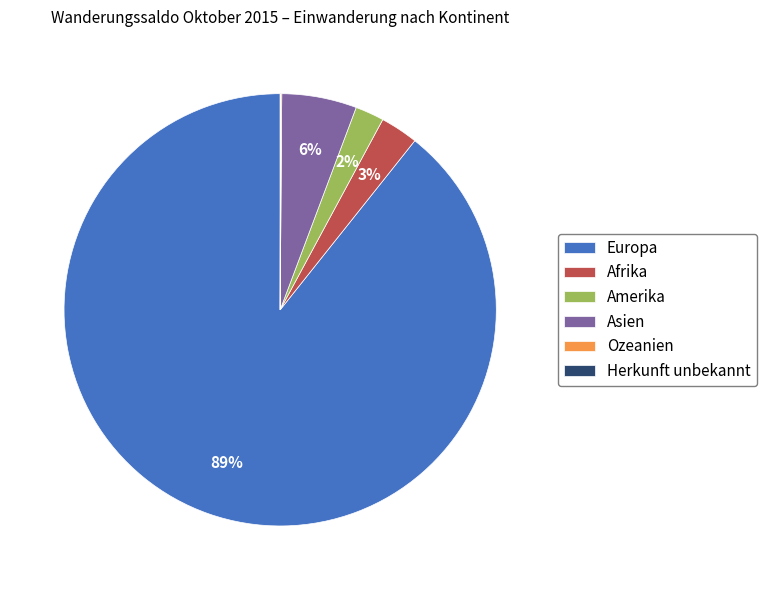

Do Afrika and Europa together represent more than half of the pie?

Yes